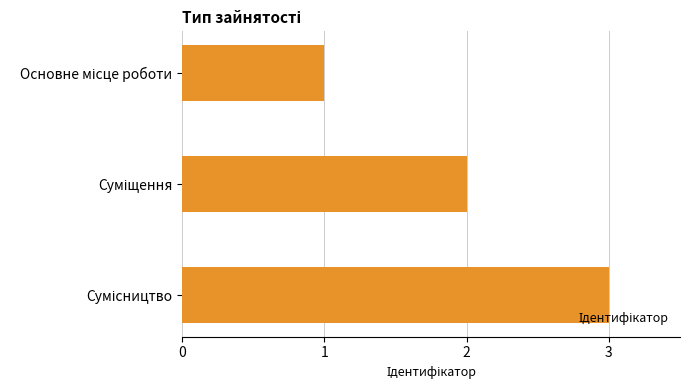

What is the maximum value shown in the chart?

3